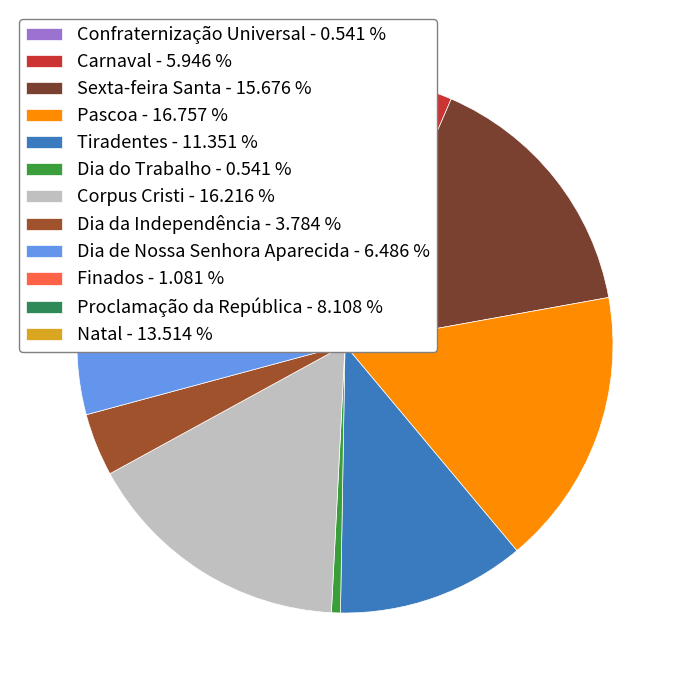

Is there a majority slice in this chart?

No